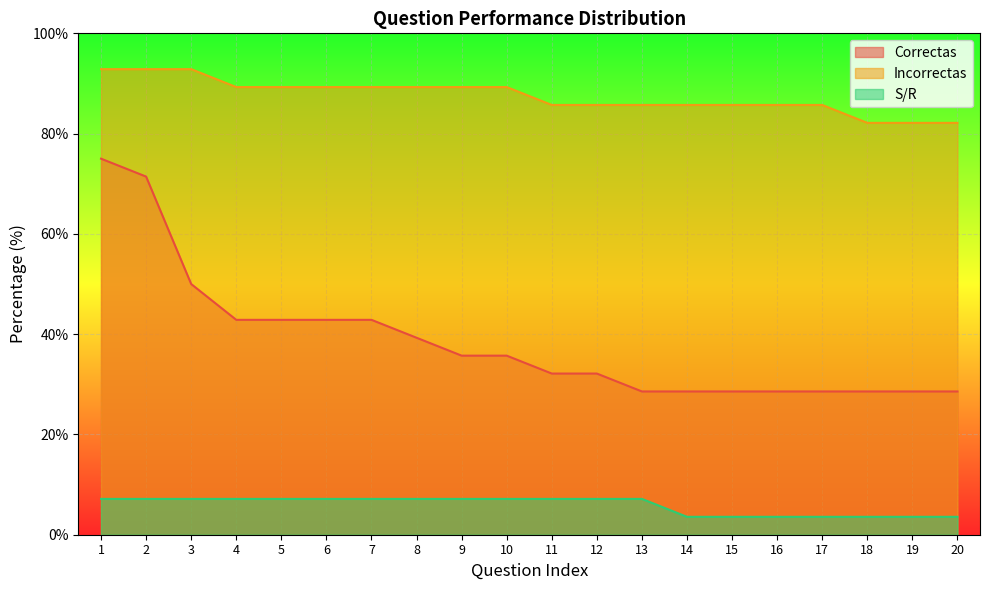

How many lines are shown in the chart?

3